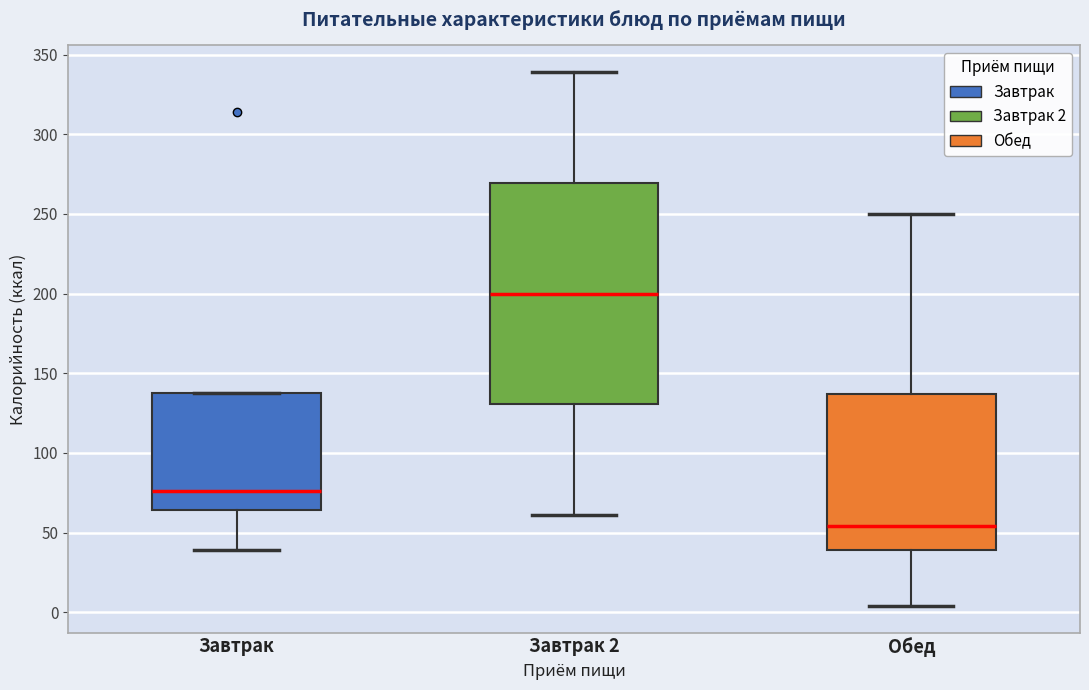

Where does the lower whisker of the box for Завтрак end on the y-axis? The values are not printed on the chart, so give them approximately, as read against the axis.

40